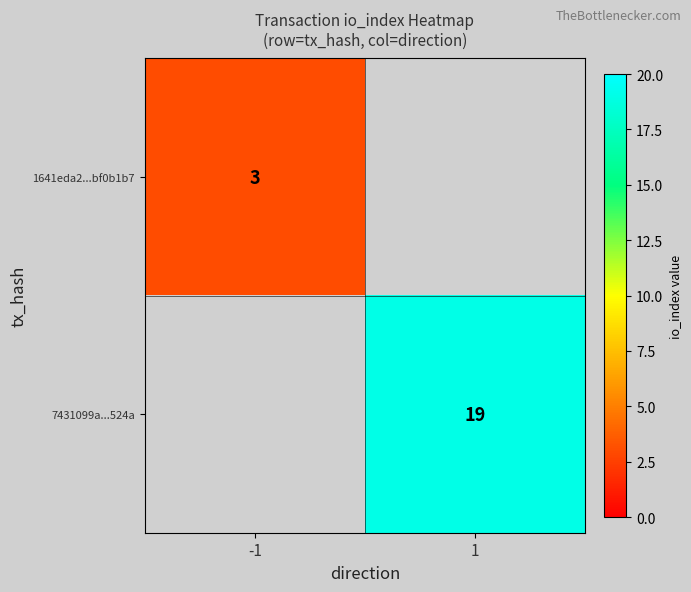

What is the maximum value shown in the chart?

19.0